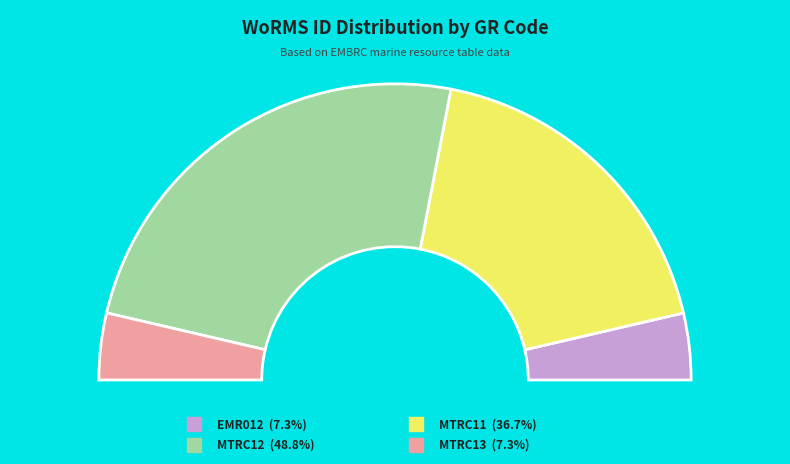

Does any single category account for the majority?

No